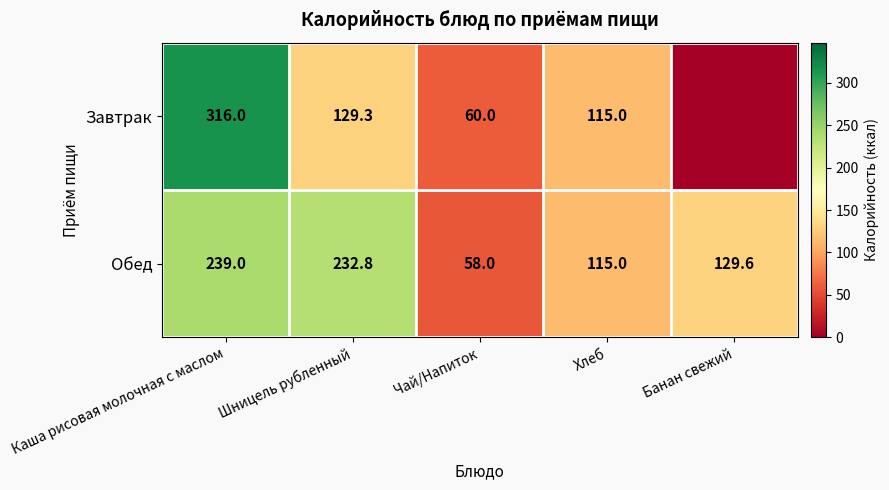

At which label does Обед first exceed 129?

Каша рисовая молочная с маслом